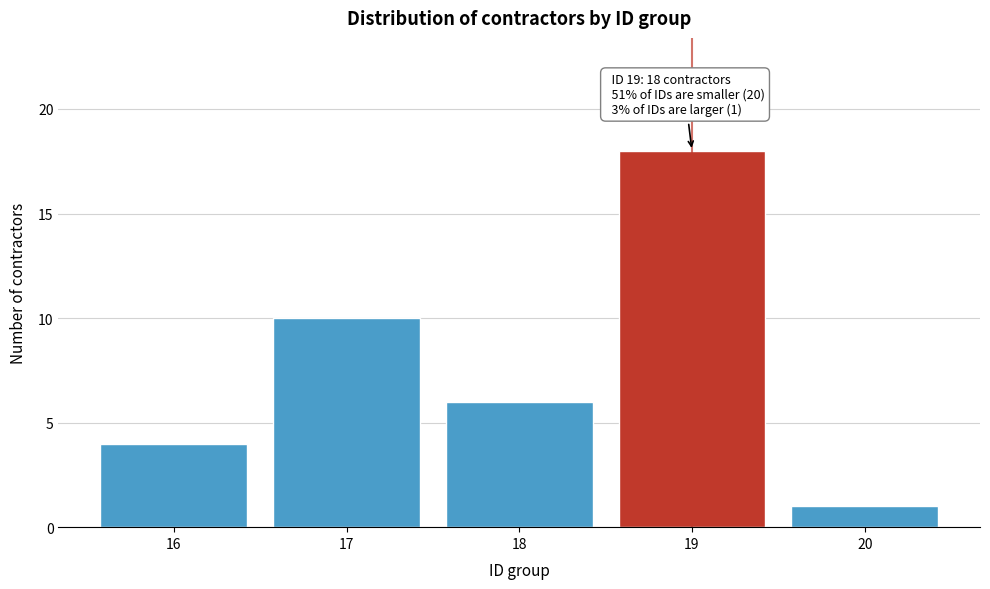

Reading right to left, extract all data points from this chart.

1	18	6	10	4